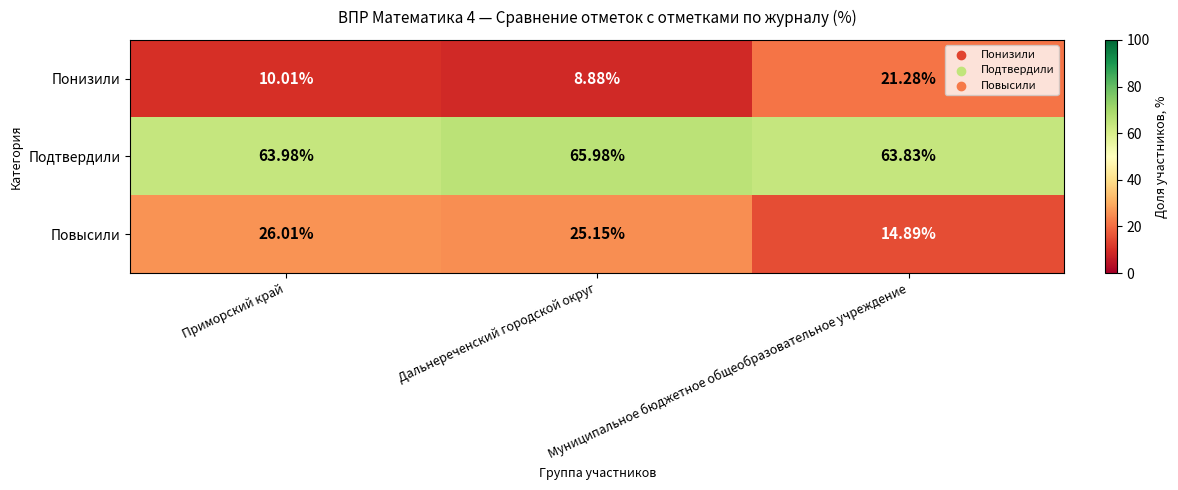

Which series changed the most between Приморский край and Дальнереченский городской округ?

Подтвердили